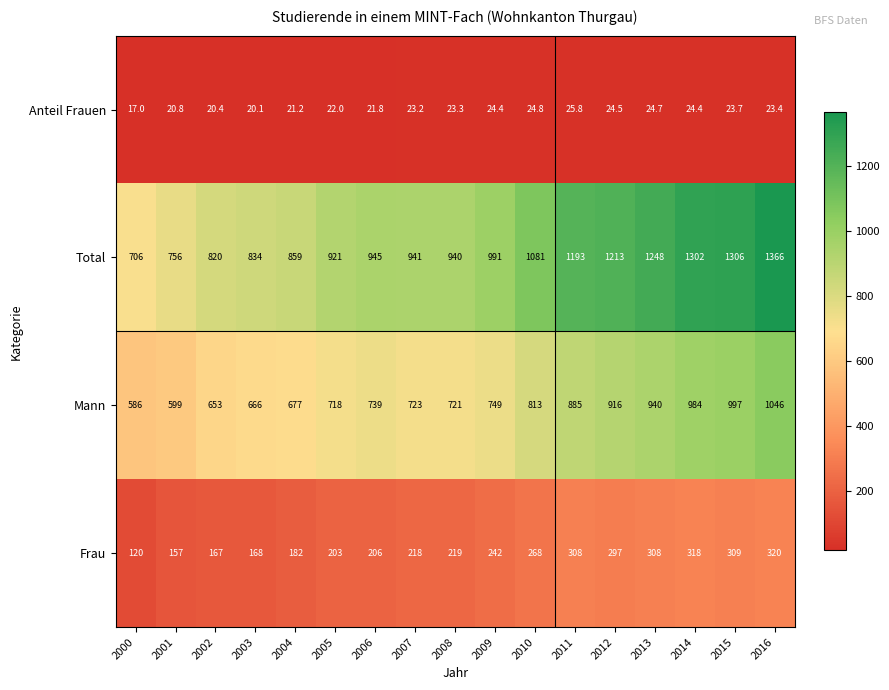

What is the difference between the Anteil Frauen values at 2007 and 2006?

1.4